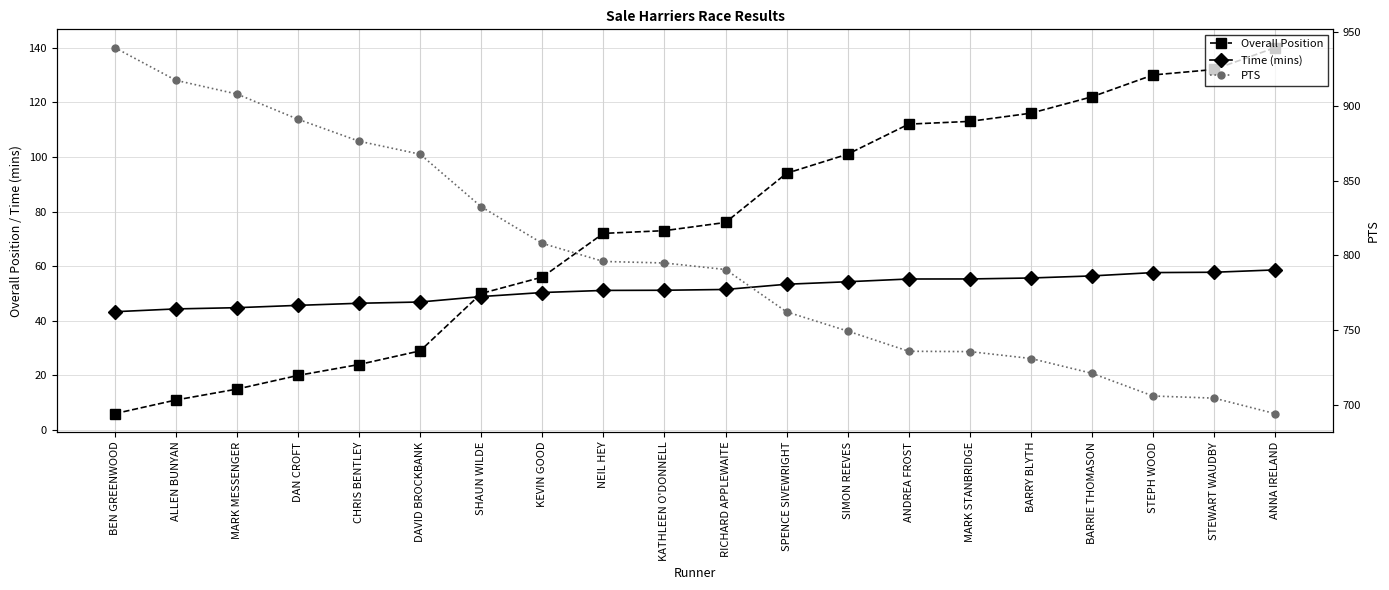

True or false: Overall Position and PTS intersect in this chart.

False